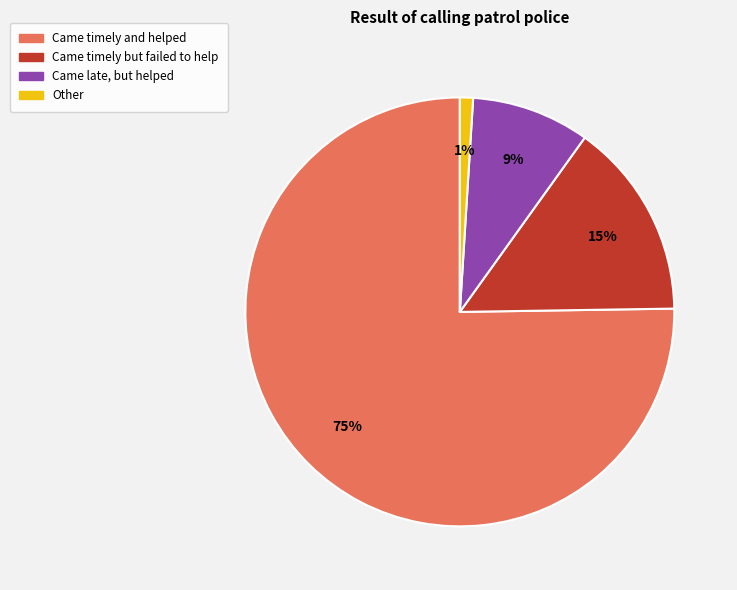

Does any single category account for the majority?

Yes